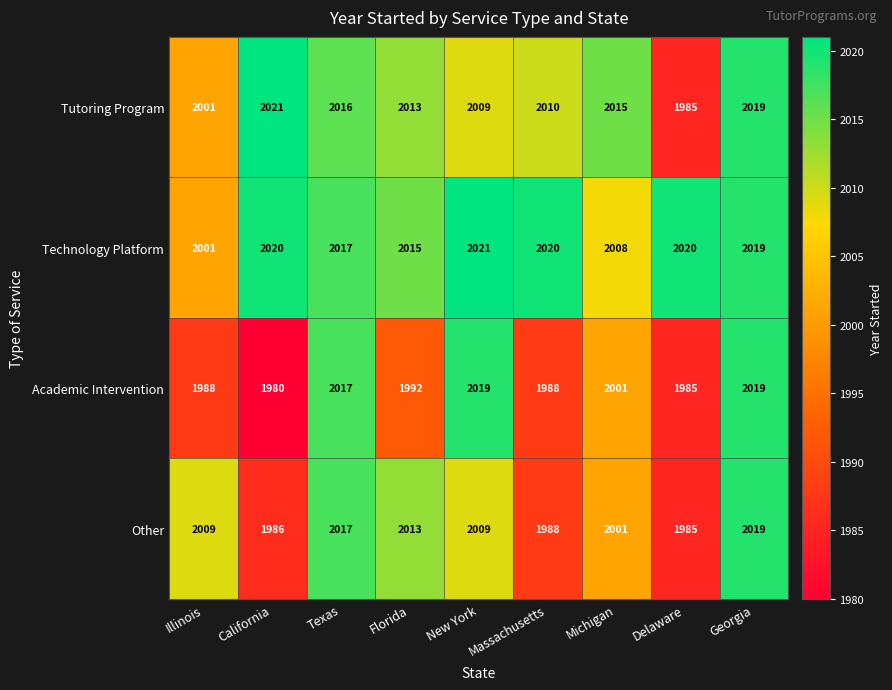

True or false: Technology Platform has a value of 637 at Michigan.

False